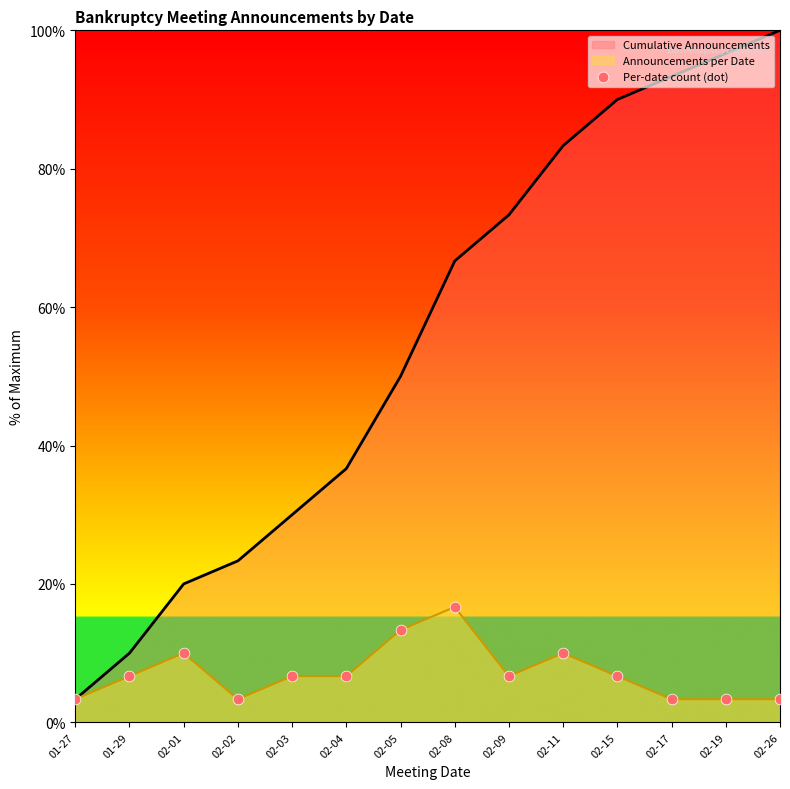

What is the change in value from 01-29 to 02-17?

-3.3